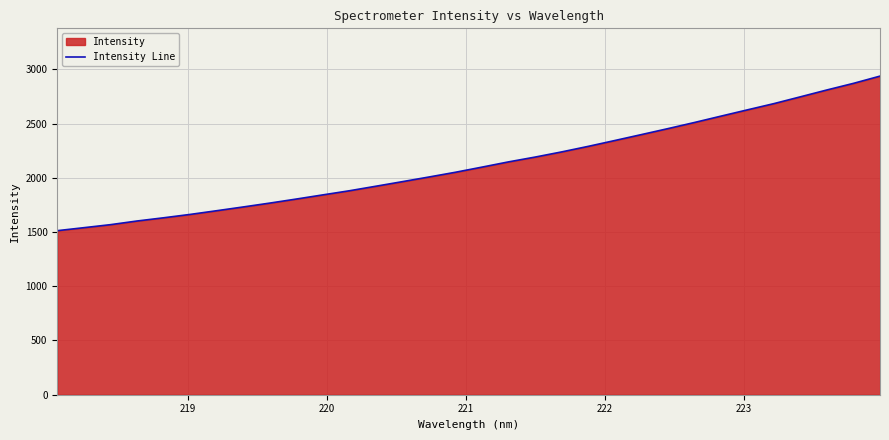

What is the greatest value displayed?

2937.6